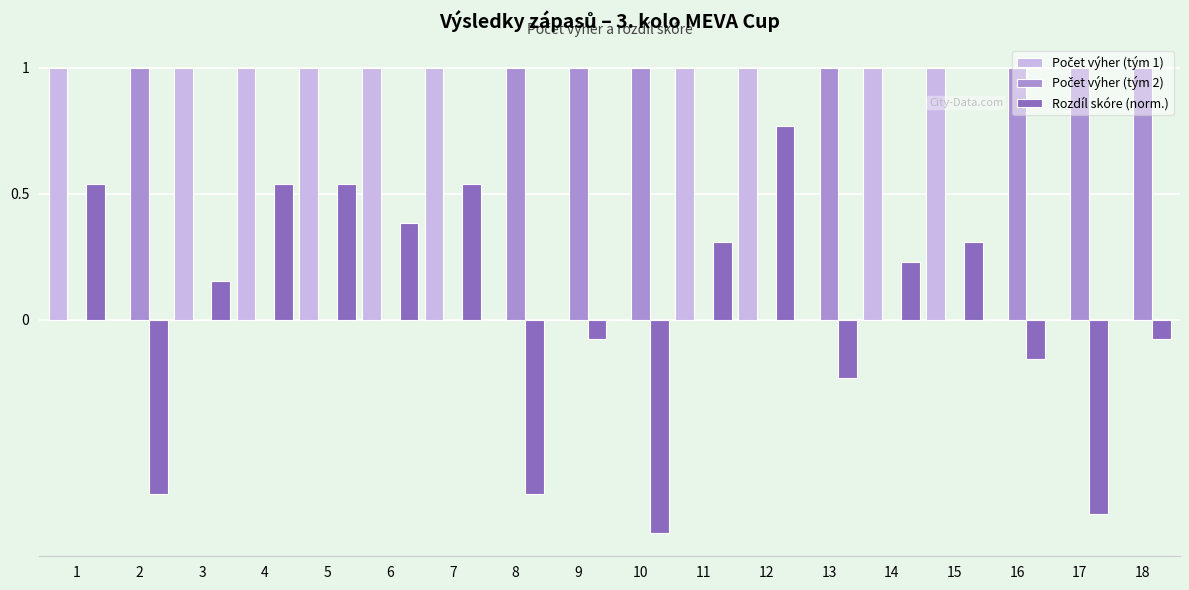

Where does the Rozdíl skóre (norm.) series first go above 0?

1